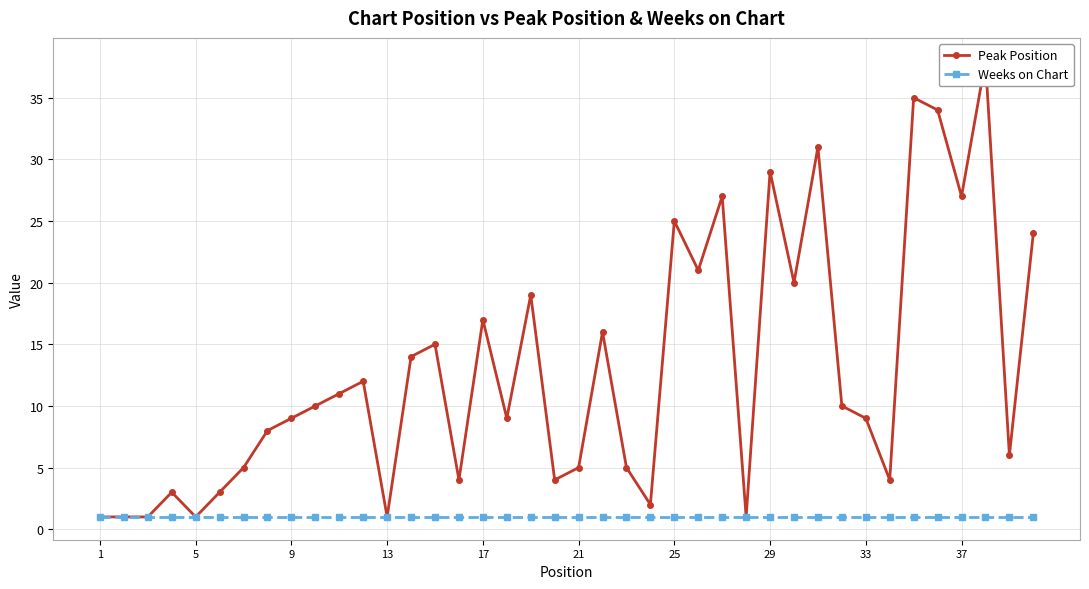

Is the value of Weeks on Chart at 13 greater than the value of Peak Position at 17?

No